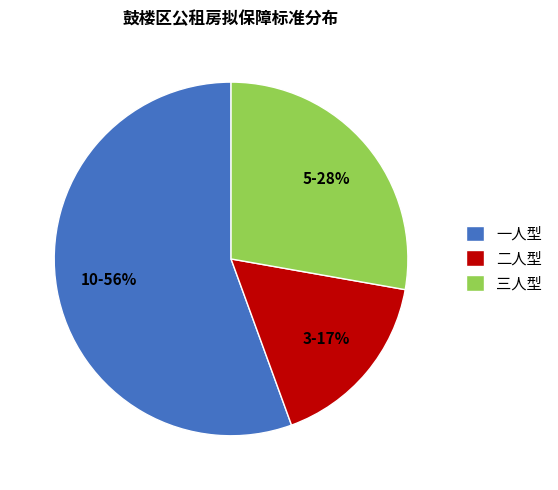

Which category has the smallest portion of the pie?

二人型